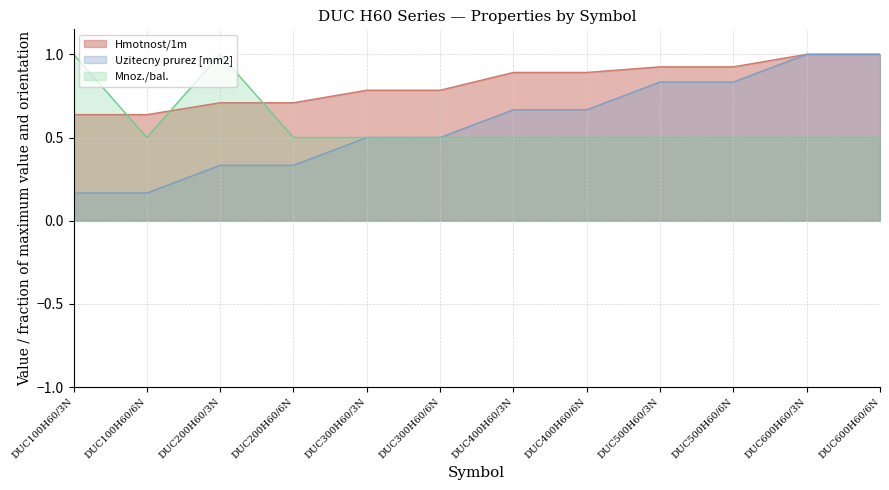

Reading left to right, transcribe all the data shown in this chart.

Hmotnost/1m: 0.6	0.6	0.7	0.7	0.8	0.8	0.9	0.9	0.9	0.9	1.0	1.0
Uzitecny prurez [mm2]: 0.2	0.2	0.3	0.3	0.5	0.5	0.7	0.7	0.8	0.8	1.0	1.0
Mnoz./bal.: 1.0	0.5	1.0	0.5	0.5	0.5	0.5	0.5	0.5	0.5	0.5	0.5